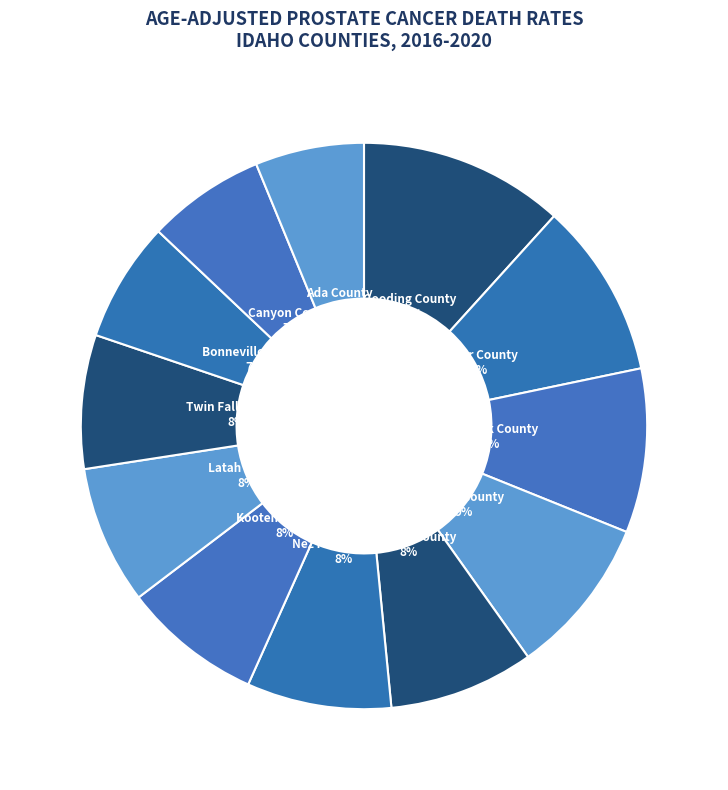

Count the number of slices in the pie.

12